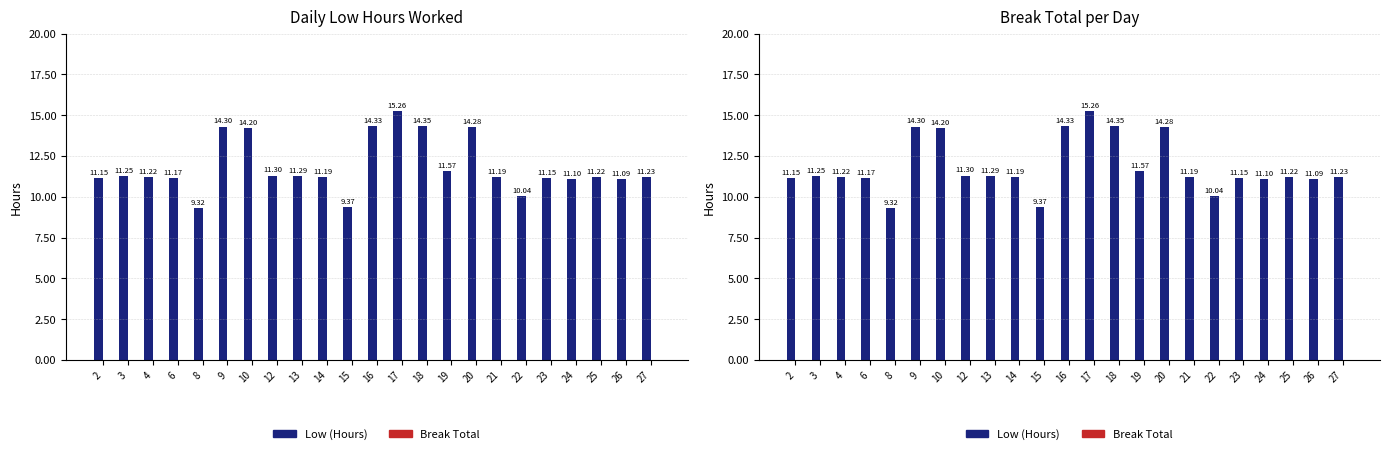

What is the difference between the maximum and minimum values in the Low (Hours) series?

5.9